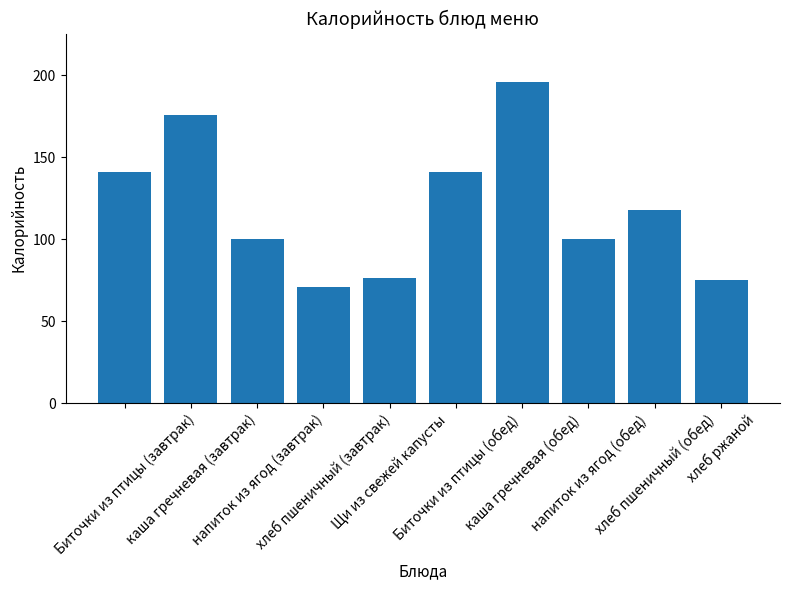

Reading left to right, transcribe all the data shown in this chart.

141	176	100	71	76	141	196	100	118	75